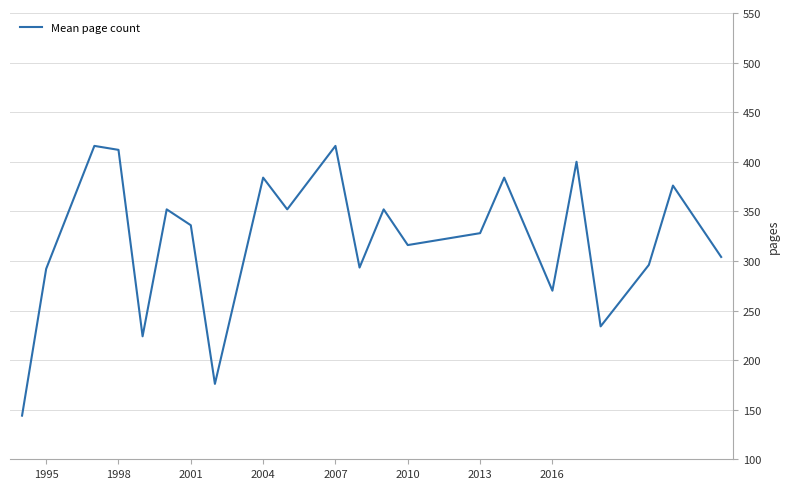

What is the greatest value displayed?

416.0